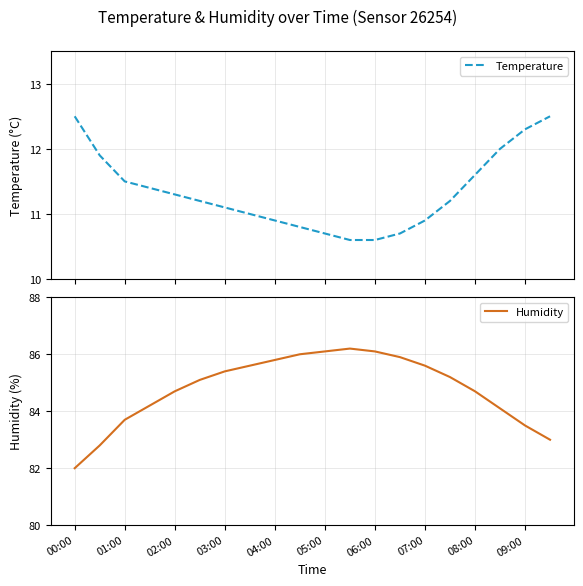

How many series are shown in this chart?

2